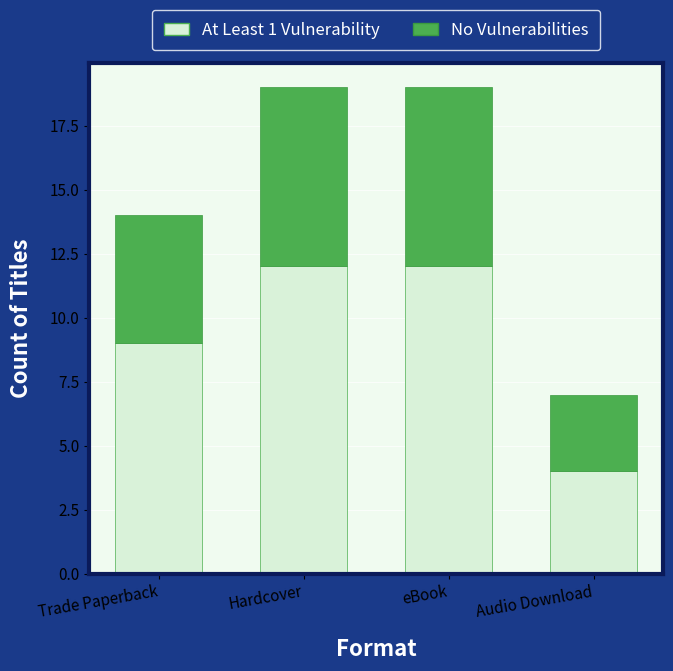

At which label does At Least 1 Vulnerability reach its minimum?

Audio Download